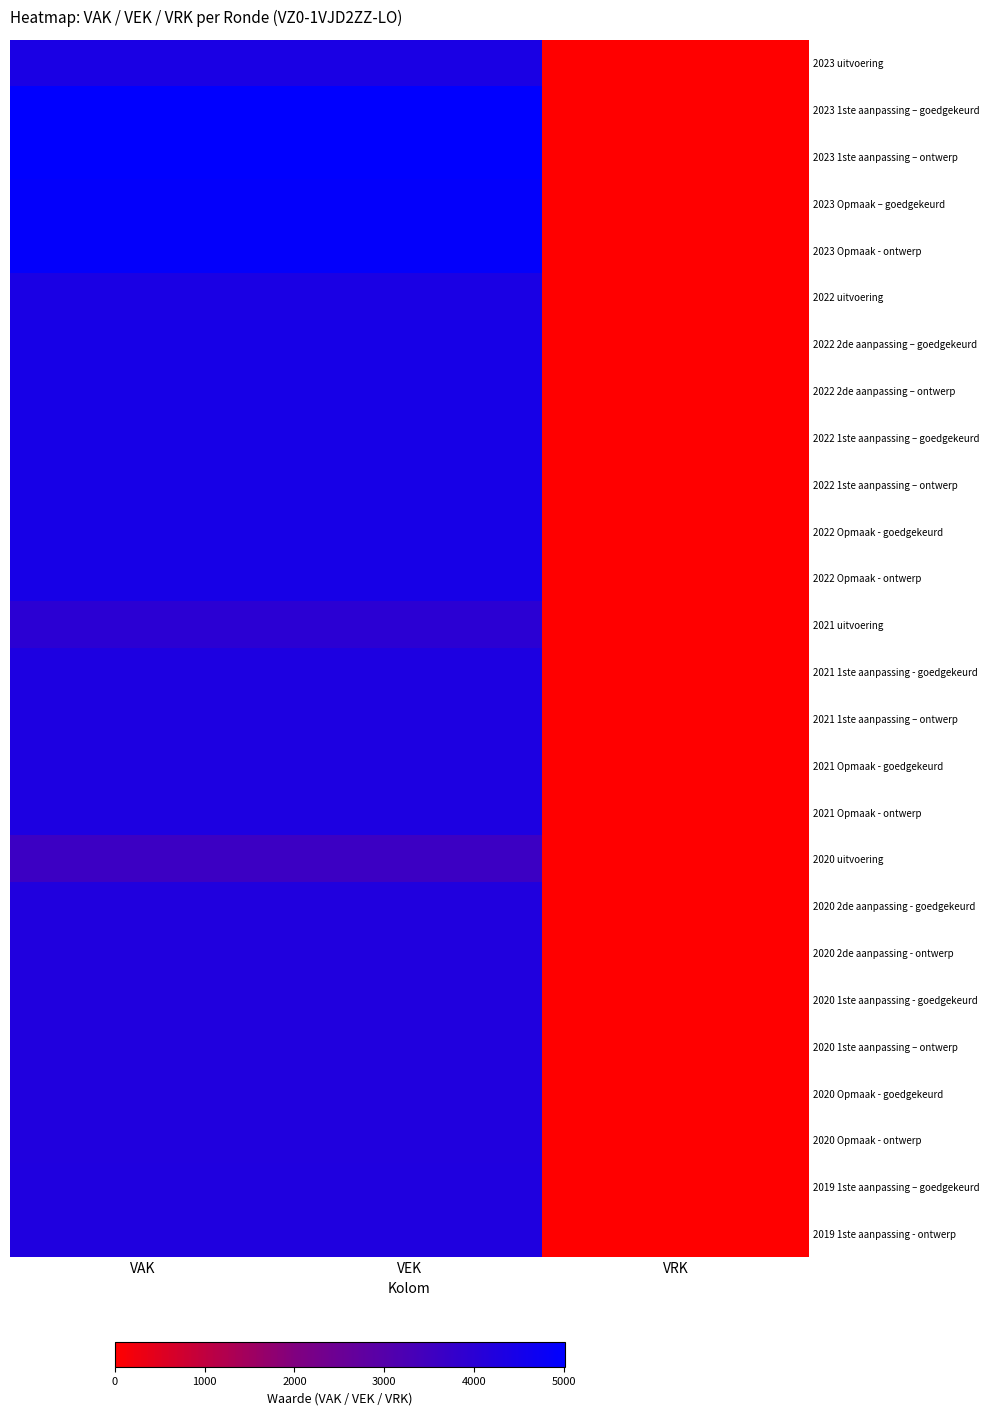

Reading left to right, transcribe all the data shown in this chart.

2023 uitvoering: VAK=4377	VEK=4379	VRK=0
2023 1ste aanpassing – goedgekeurd: VAK=5014	VEK=5014	VRK=0
2023 1ste aanpassing – ontwerp: VAK=5014	VEK=5014	VRK=0
2023 Opmaak – goedgekeurd: VAK=4928	VEK=4928	VRK=0
2023 Opmaak - ontwerp: VAK=4928	VEK=4928	VRK=0
2022 uitvoering: VAK=4374	VEK=4372	VRK=0
2022 2de aanpassing – goedgekeurd: VAK=4464	VEK=4464	VRK=0
2022 2de aanpassing – ontwerp: VAK=4464	VEK=4464	VRK=0
2022 1ste aanpassing – goedgekeurd: VAK=4464	VEK=4464	VRK=0
2022 1ste aanpassing – ontwerp: VAK=4464	VEK=4464	VRK=0
2022 Opmaak - goedgekeurd: VAK=4464	VEK=4464	VRK=0
2022 Opmaak - ontwerp: VAK=4464	VEK=4464	VRK=0
2021 uitvoering: VAK=3979	VEK=3979	VRK=0
2021 1ste aanpassing - goedgekeurd: VAK=4320	VEK=4320	VRK=0
2021 1ste aanpassing – ontwerp: VAK=4320	VEK=4320	VRK=0
2021 Opmaak - goedgekeurd: VAK=4320	VEK=4320	VRK=0
2021 Opmaak - ontwerp: VAK=4320	VEK=4320	VRK=0
2020 uitvoering: VAK=3593	VEK=3585	VRK=0
2020 2de aanpassing - goedgekeurd: VAK=4236	VEK=4236	VRK=0
2020 2de aanpassing - ontwerp: VAK=4236	VEK=4236	VRK=0
2020 1ste aanpassing - goedgekeurd: VAK=4236	VEK=4236	VRK=0
2020 1ste aanpassing – ontwerp: VAK=4236	VEK=4236	VRK=0
2020 Opmaak - goedgekeurd: VAK=4236	VEK=4236	VRK=0
2020 Opmaak - ontwerp: VAK=4236	VEK=4236	VRK=0
2019 1ste aanpassing – goedgekeurd: VAK=4253	VEK=4253	VRK=0
2019 1ste aanpassing - ontwerp: VAK=4253	VEK=4253	VRK=0